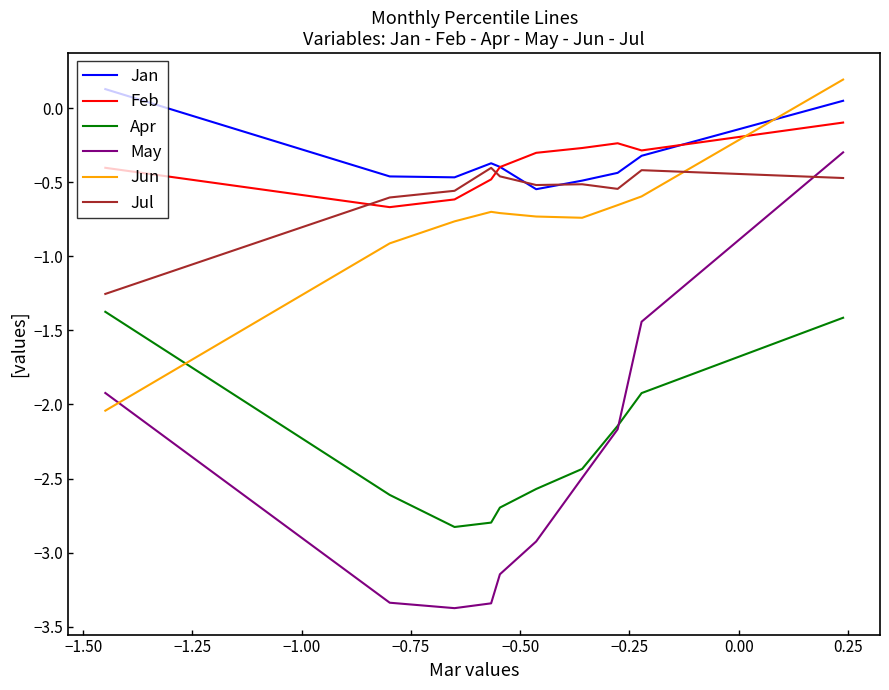

Which series has the largest range (max minus min)?

May